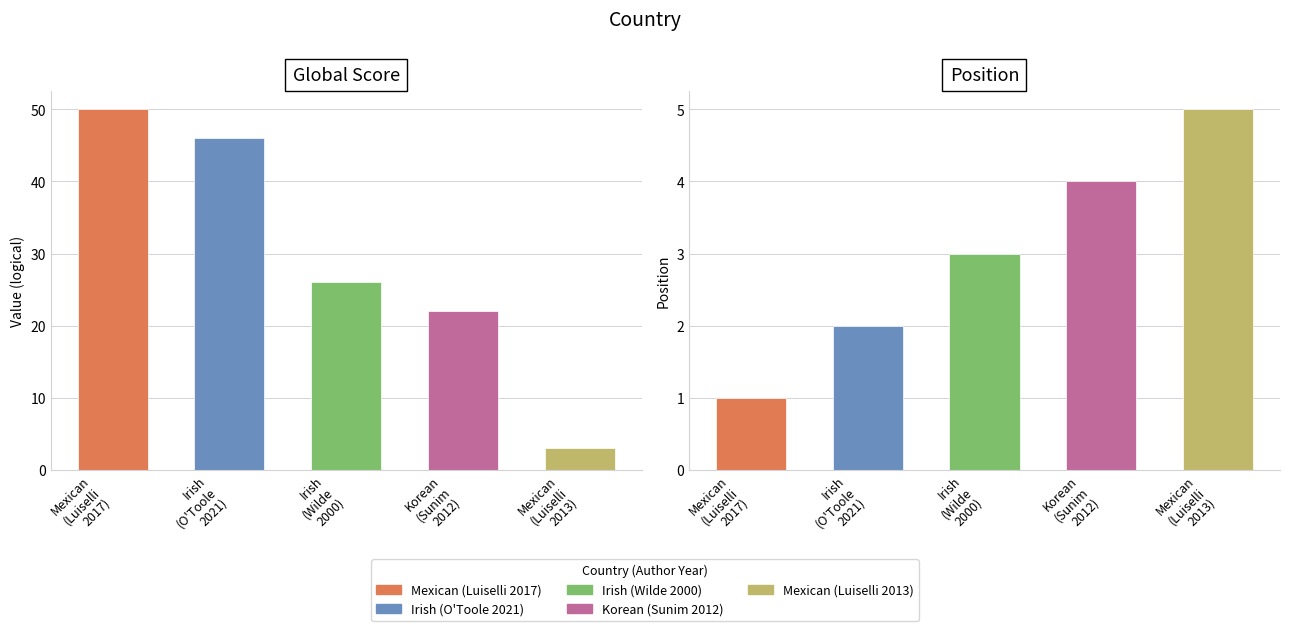

Is it true that Global Score equals 50 at Mexican?

True